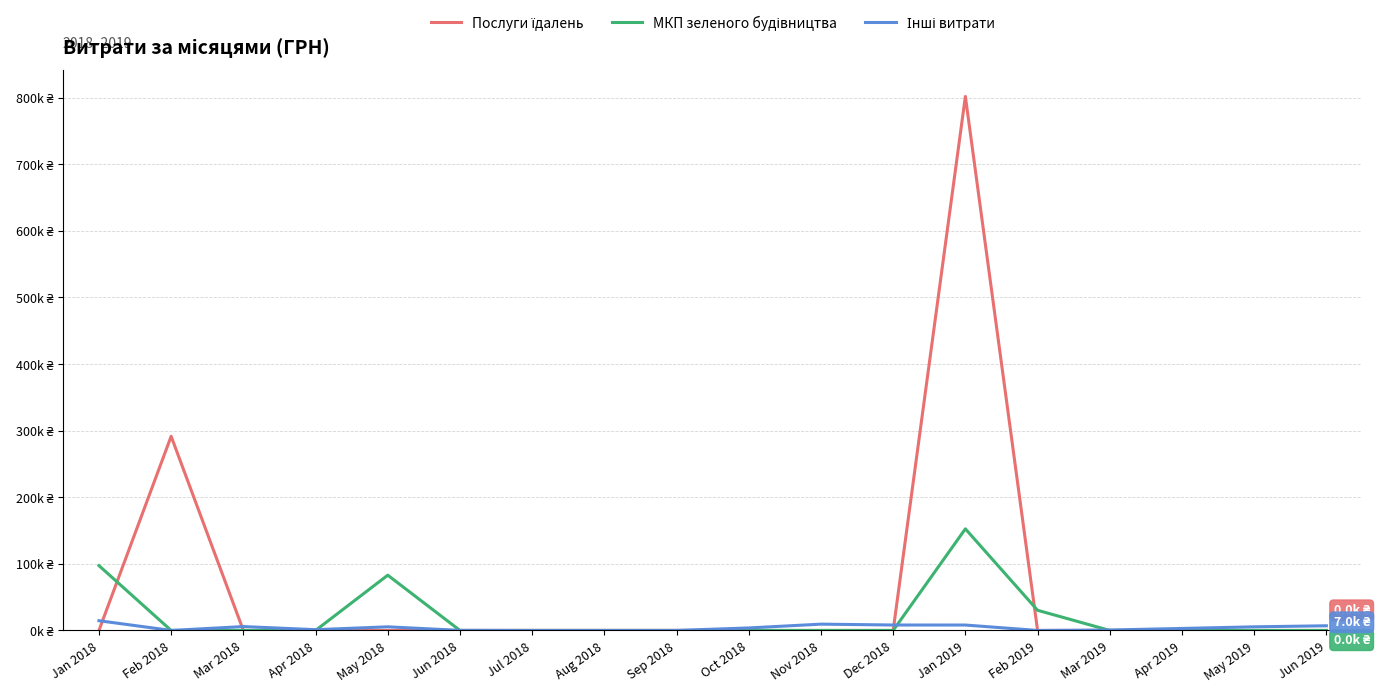

What is the difference between the maximum and minimum values in the МКП зеленого будівництва series?

152550.8